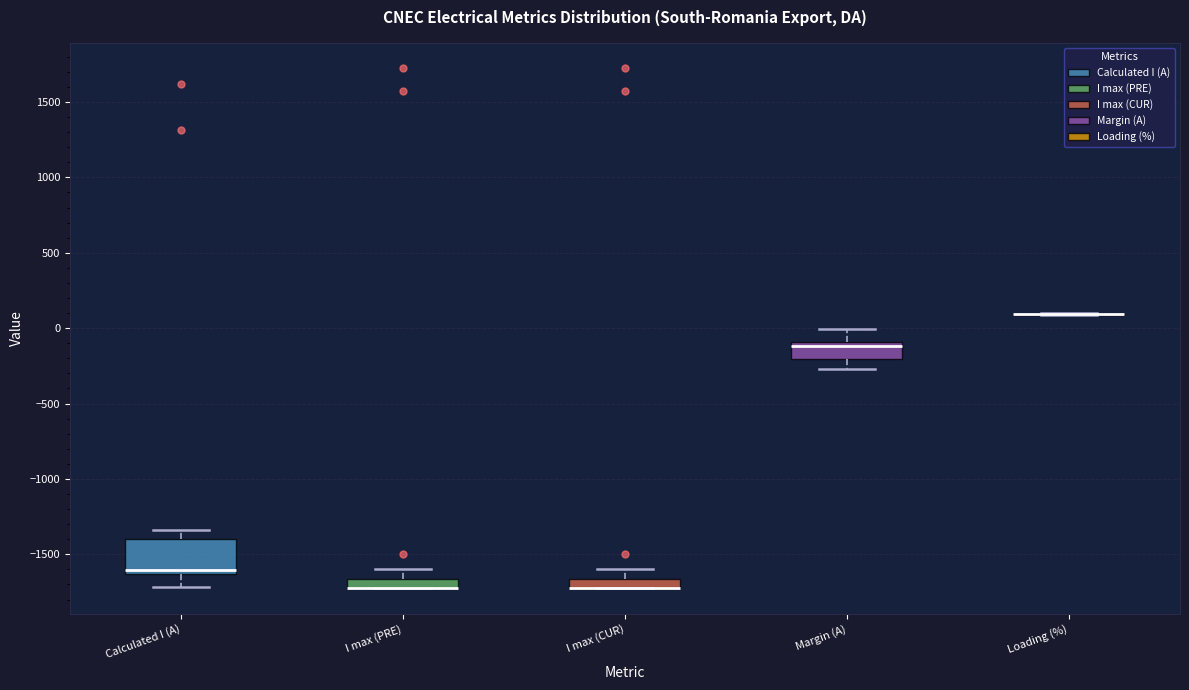

Where does the upper whisker of the box for I max (CUR) end on the y-axis? The values are not printed on the chart, so give them approximately, as read against the axis.

-1600